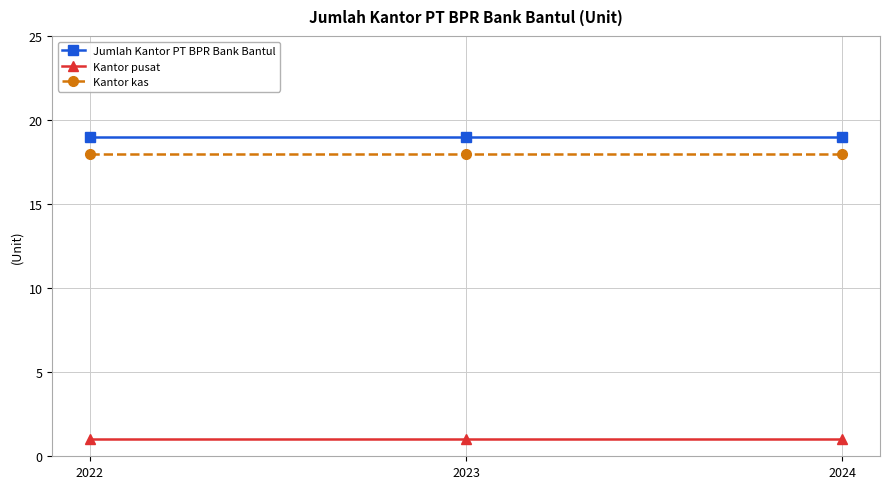

How many series are shown in this chart?

3